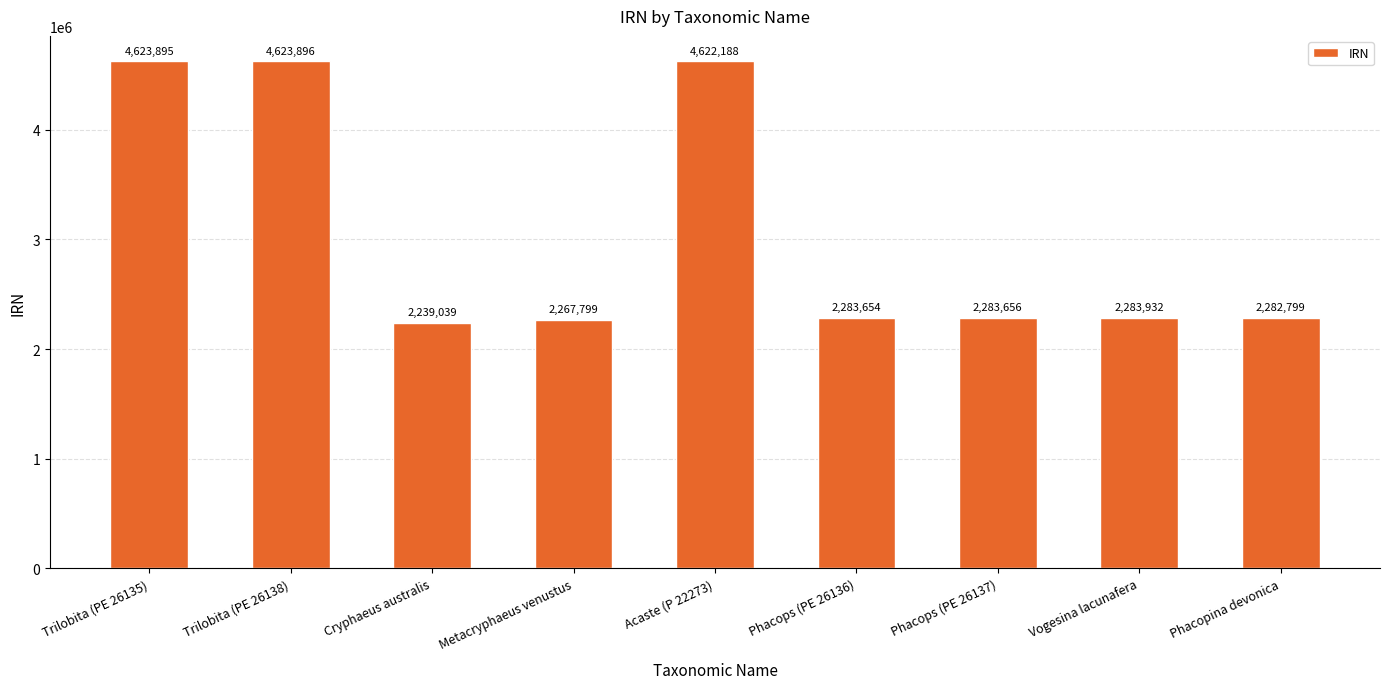

What is the greatest value displayed?

4623896